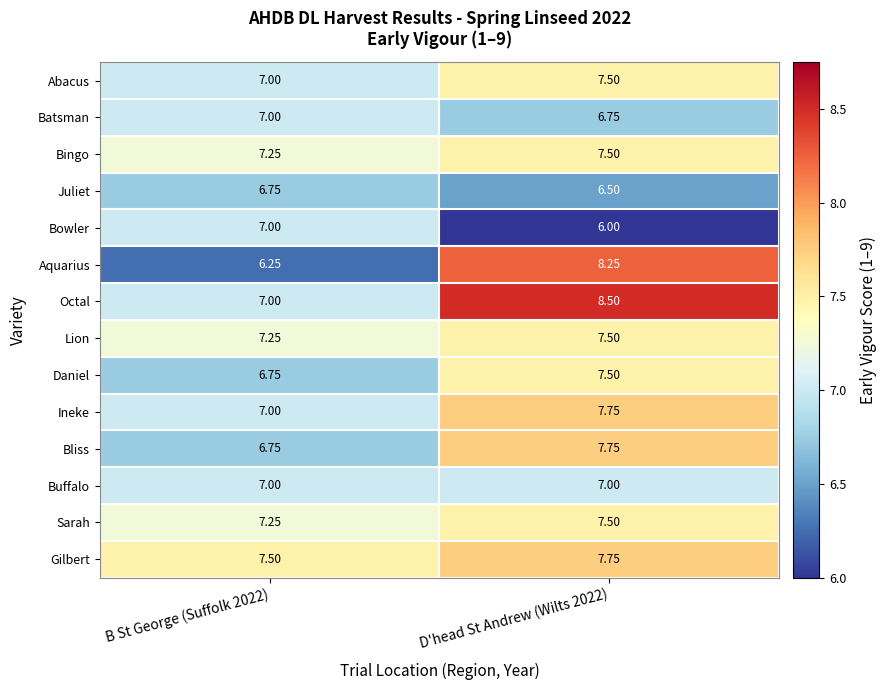

Which series changed the most between B St George (Suffolk 2022) and D'head St Andrew (Wilts 2022)?

Aquarius